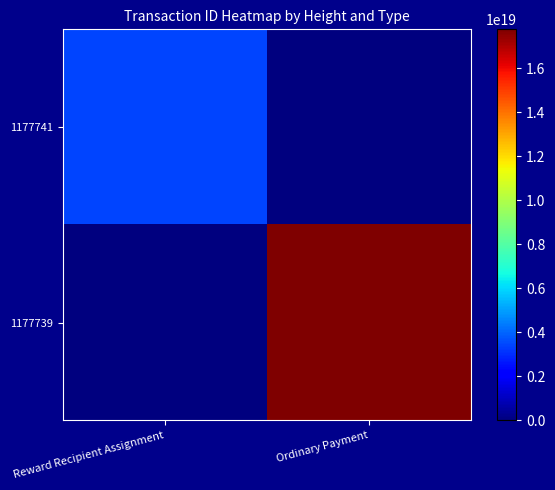

How many categories are shown in the chart?

2